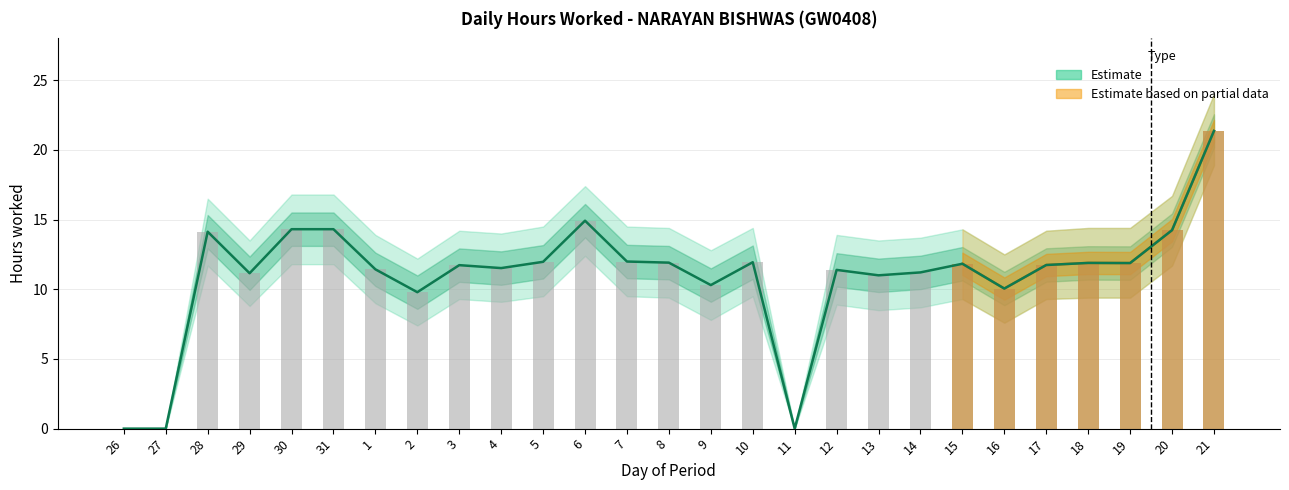

What is the value of the 9th bar from the left?

11.7